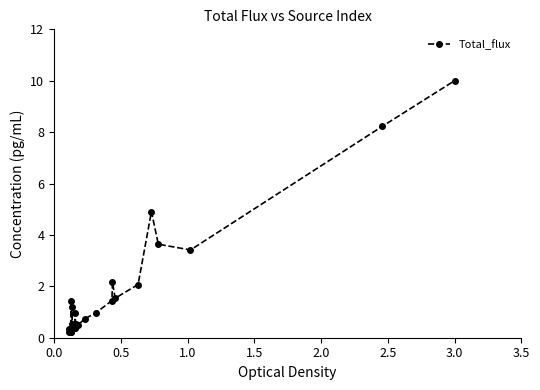

What is the value of the 16th point from the left?

0.5